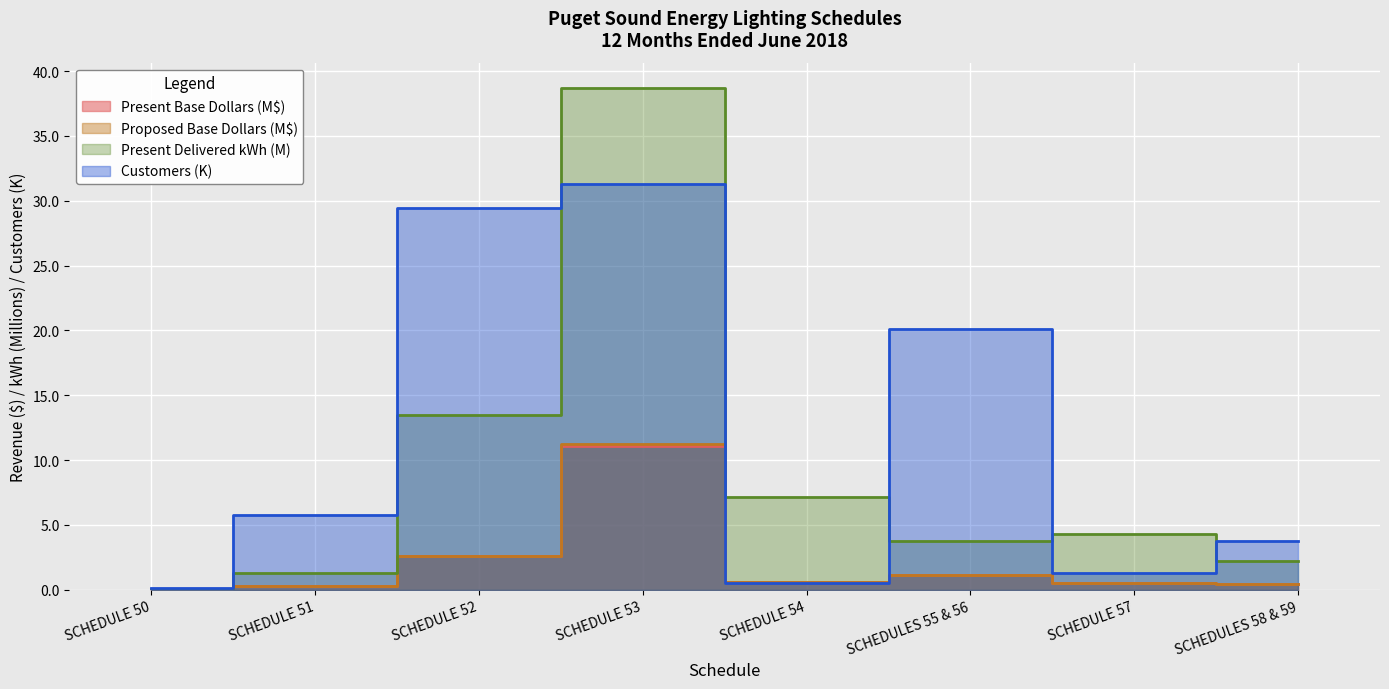

Is the value of Proposed Base Dollars at SCHEDULE 54 greater than the value of Present Base Dollars at SCHEDULE 57?

Yes